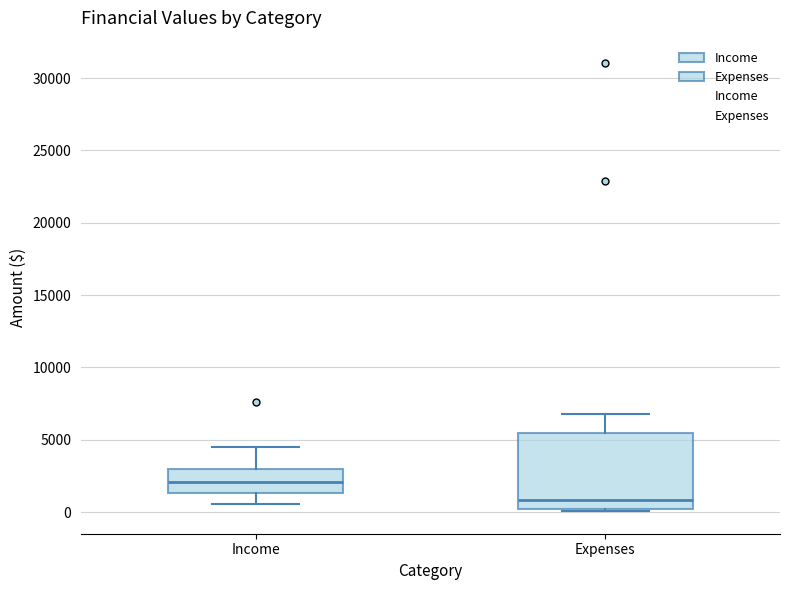

Which box's median line is the lowest?

Expenses